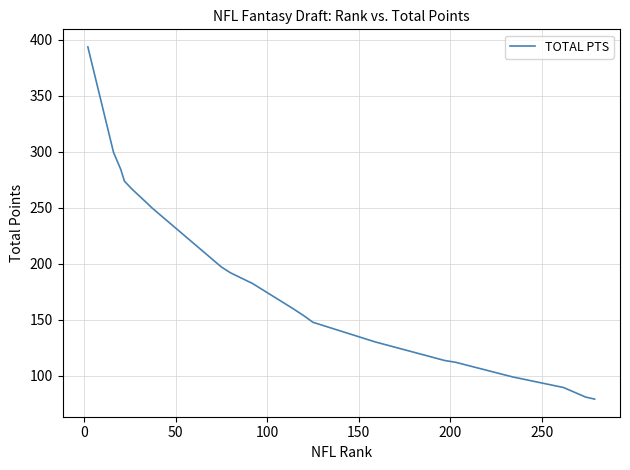

What is the difference between the maximum and minimum values?

314.2